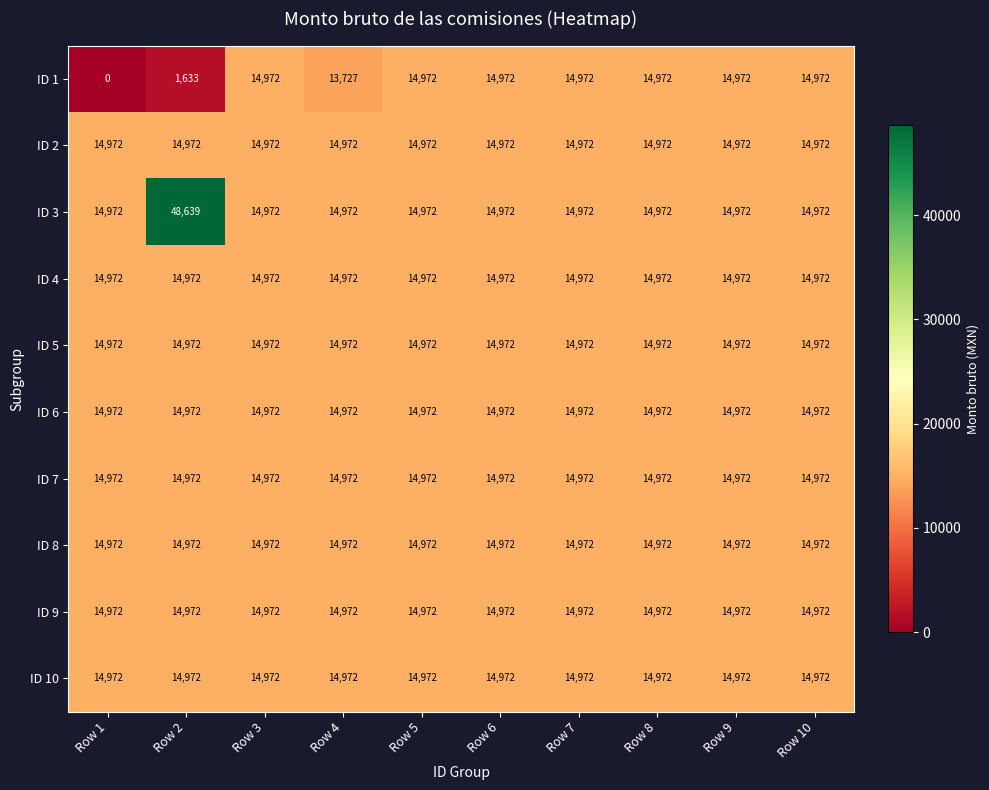

How many series are shown in this chart?

10